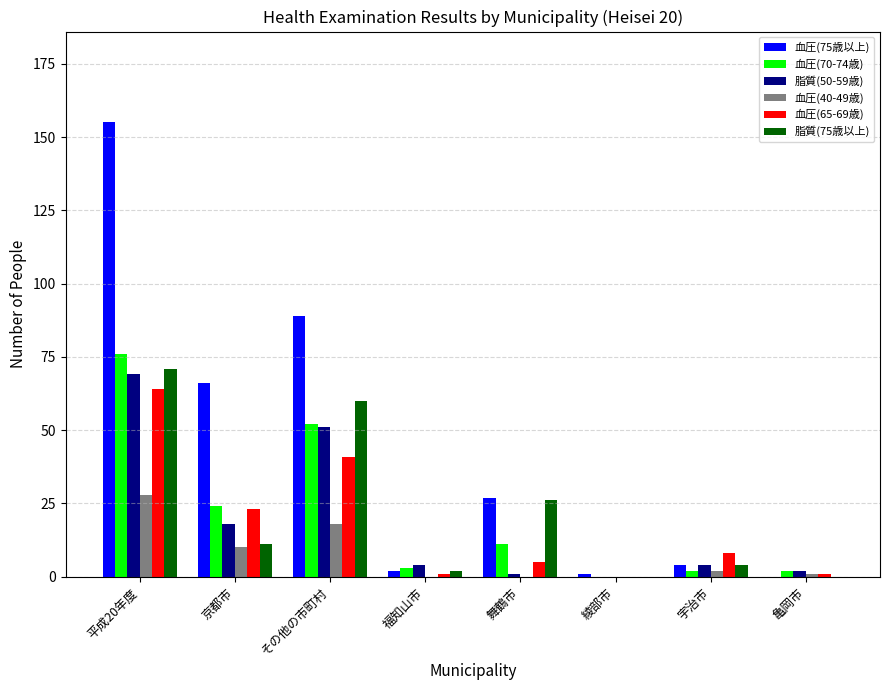

At which category does the chart reach its peak across all series?

平成20年度